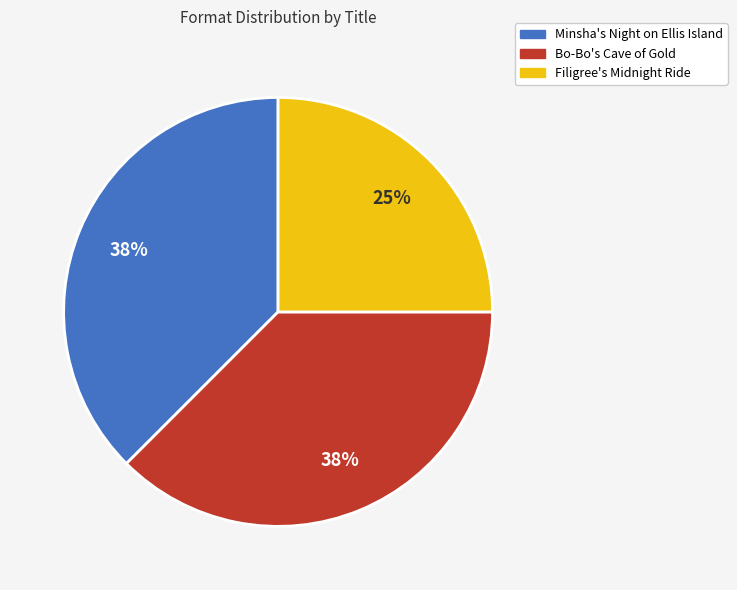

To the nearest percent, what portion does Filigree's Midnight Ride represent?

25%